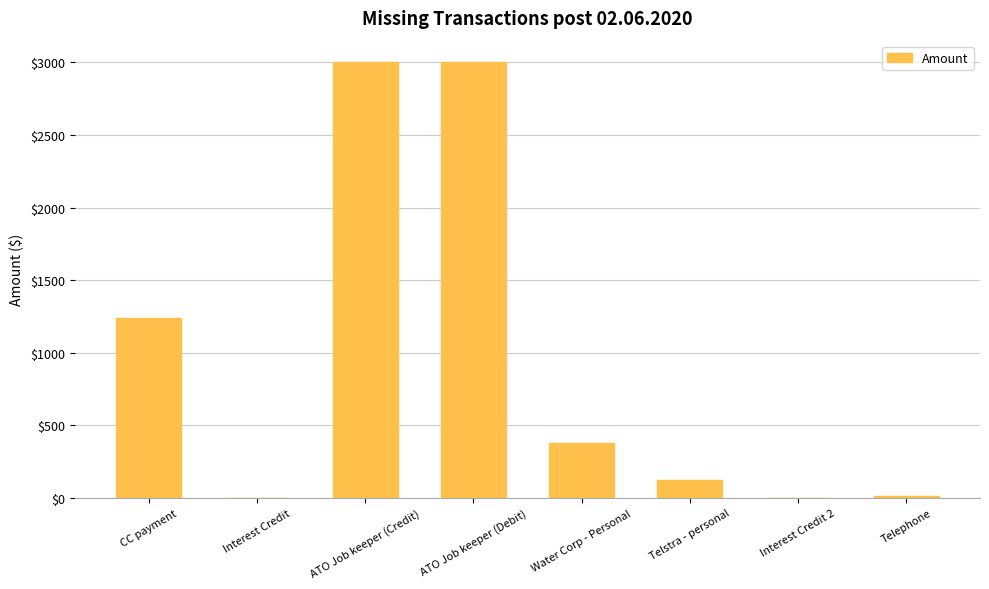

What is the change in value from CC payment to Telephone?

-1222.6